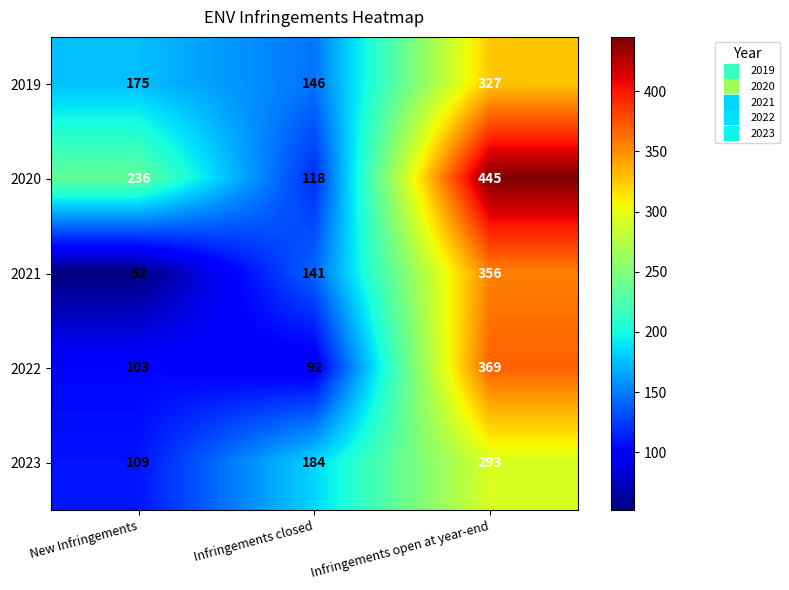

Reading left to right, transcribe all the data shown in this chart.

2019: New Infringements=175	Infringements closed=146	Infringements open at year-end=327
2020: New Infringements=236	Infringements closed=118	Infringements open at year-end=445
2021: New Infringements=52	Infringements closed=141	Infringements open at year-end=356
2022: New Infringements=103	Infringements closed=92	Infringements open at year-end=369
2023: New Infringements=109	Infringements closed=184	Infringements open at year-end=293